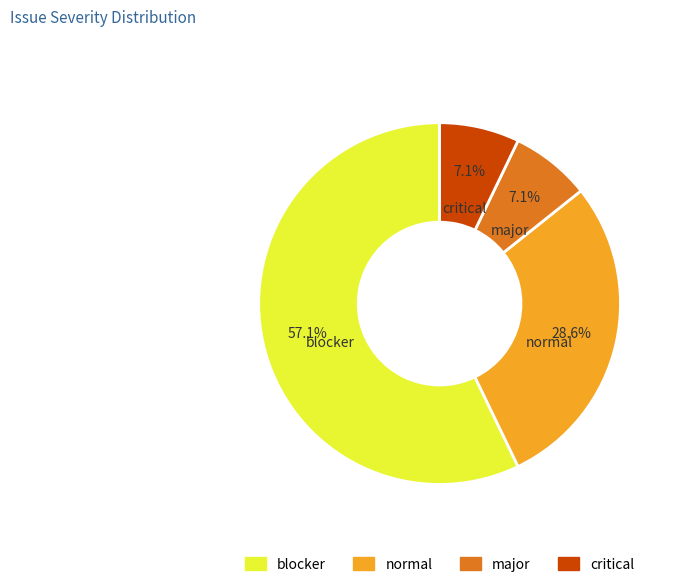

Does any single category account for the majority?

Yes